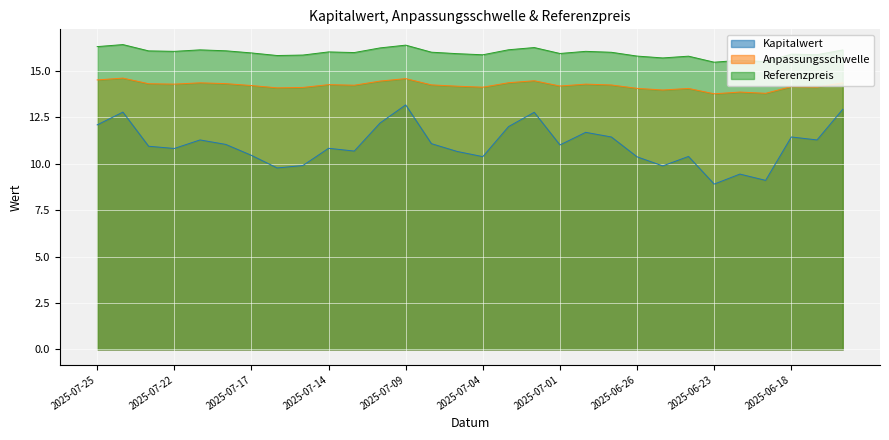

Between 2025-06-19 and 2025-07-21, which is larger?

2025-07-21